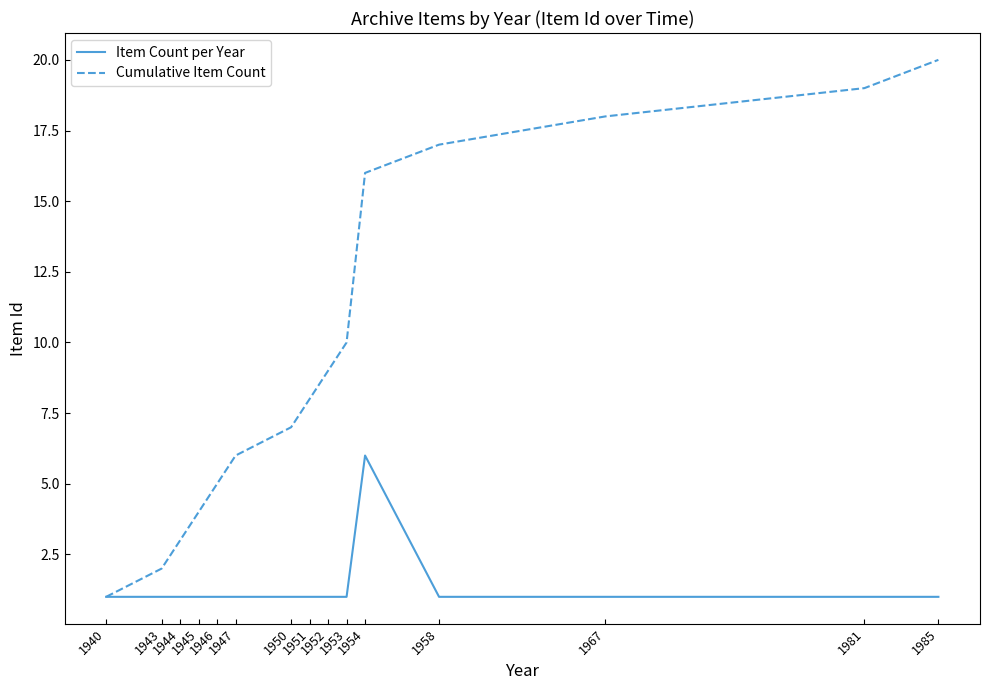

What is the highest value of the Cumulative Item Count series?

20